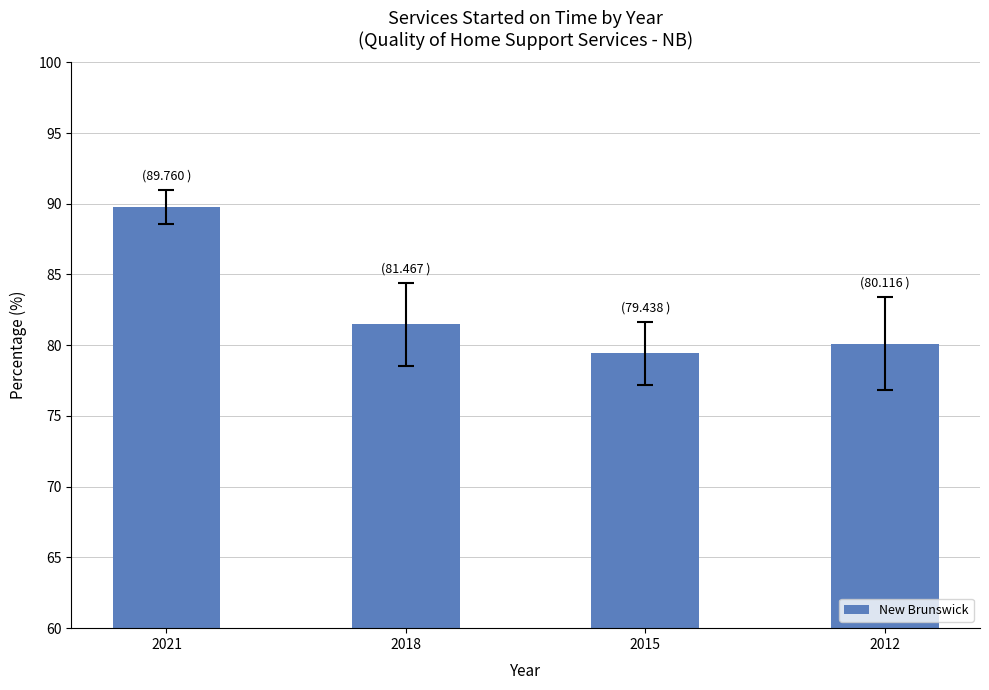

Reading right to left, what are all the values shown in this chart?

80.1	79.4	81.5	89.8